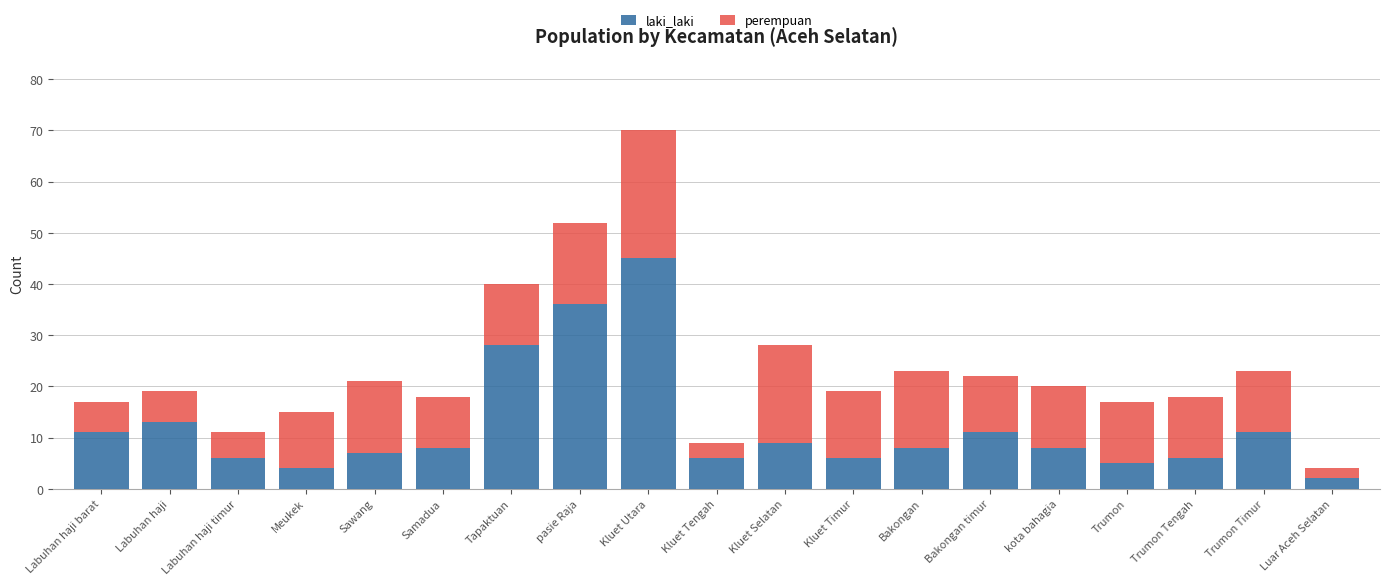

At which category is the sum across all series the highest?

Kluet Utara